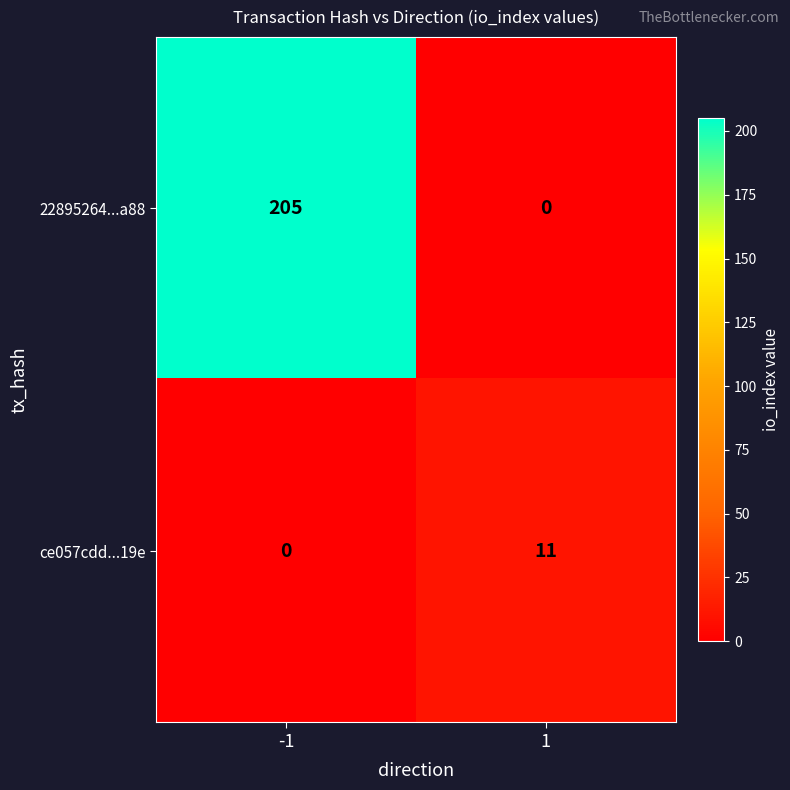

Rank the series by their maximum value, from lowest to highest.

ce057cdd...19e, 22895264...a88